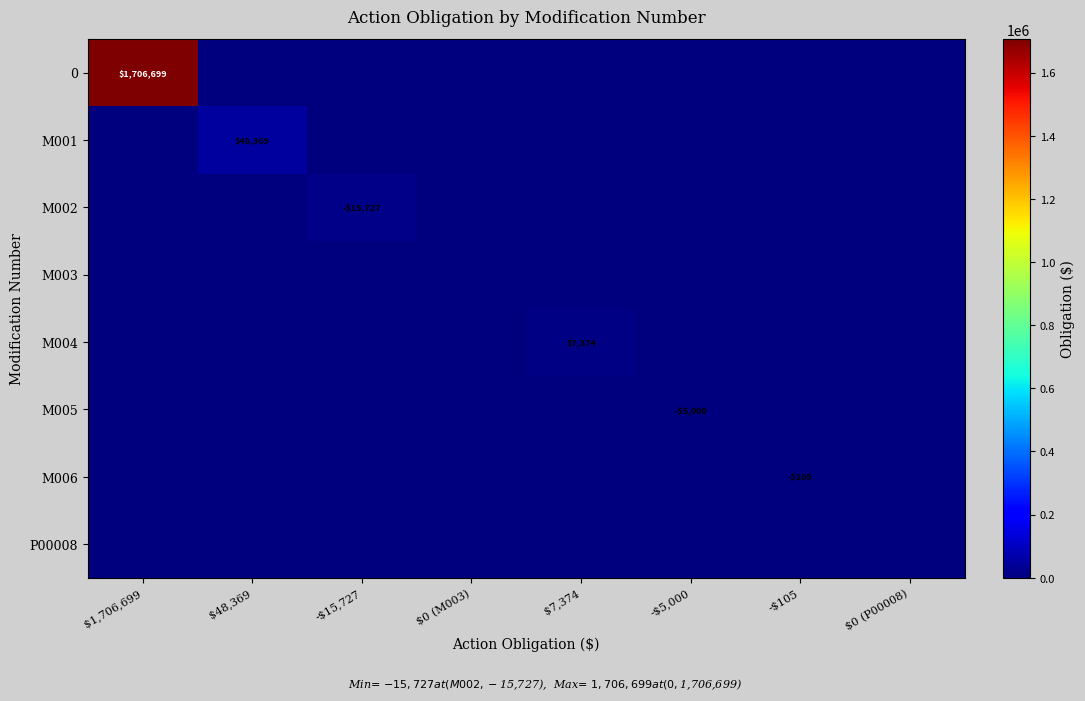

Rank the categories by M004 value from highest to lowest.

$7,374, $1,706,699, $48,369, -$15,727, $0 (M003), -$5,000, -$105, $0 (P00008)